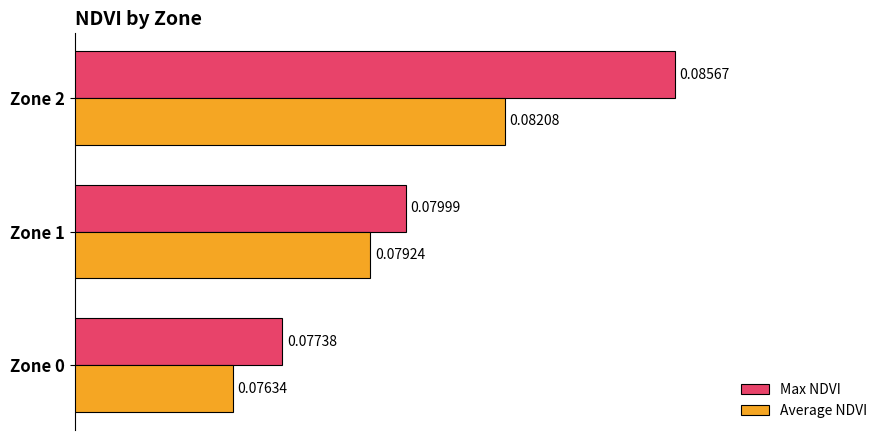

Rank the series by their maximum value, from highest to lowest.

Max NDVI, Average NDVI